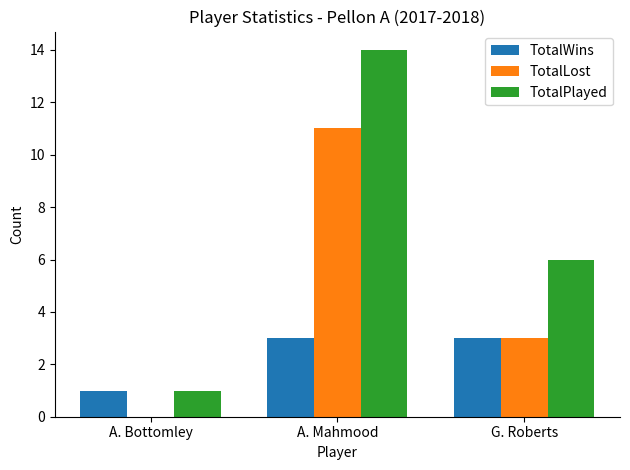

How many groups of bars are there?

3